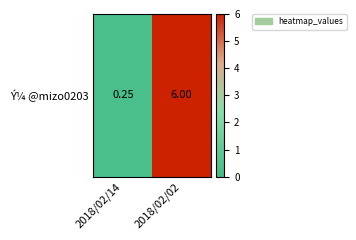

What is the sum of all values?

6.2